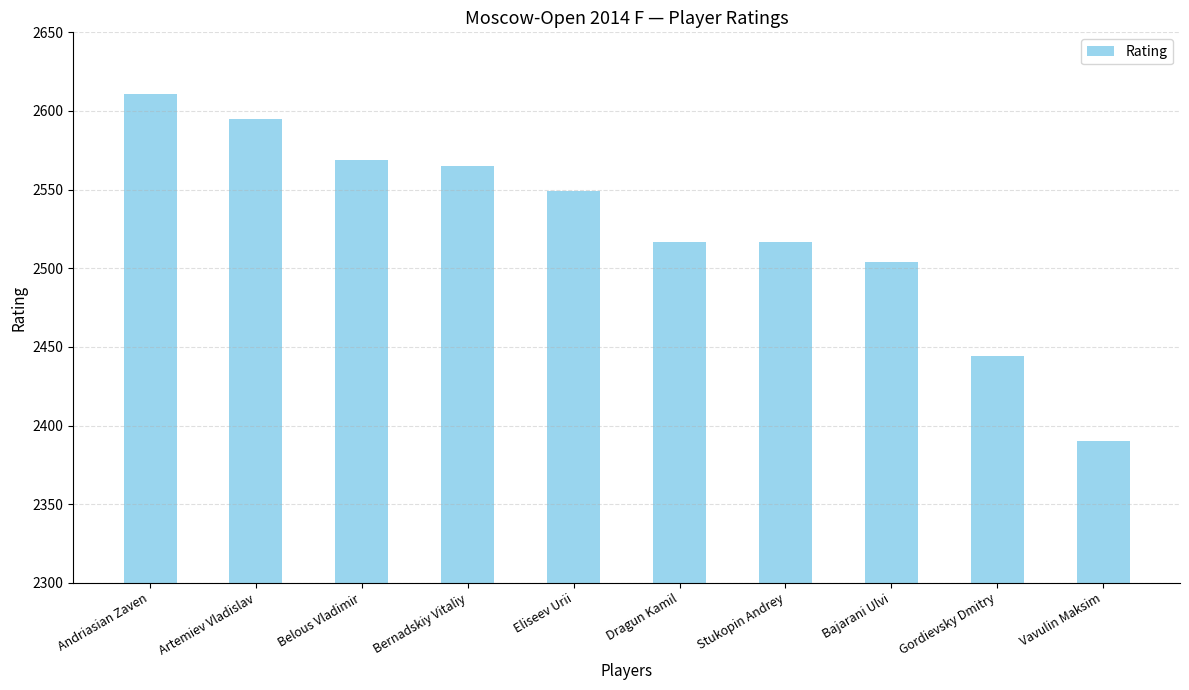

Where does the data first go above 2549?

Andriasian Zaven